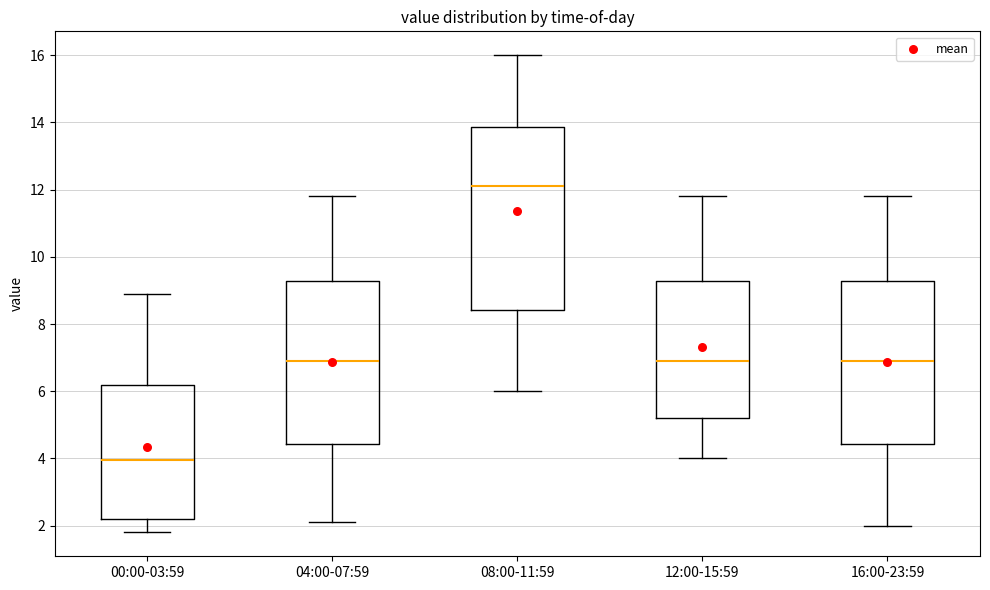

Reading left to right, read every box against the y-axis: the position of its median line, the range the box covers, and the ends of its whiskers. The values are not printed on the chart, so give them approximately, as read against the axis.

00:00-03:59: median 4.0, box 2.2 to 6.2, whiskers 1.8 to 9.0
04:00-07:59: median 7.0, box 4.4 to 9.2, whiskers 2.2 to 11.8
08:00-11:59: median 12.2, box 8.4 to 13.8, whiskers 6.0 to 16.0
12:00-15:59: median 7.0, box 5.2 to 9.2, whiskers 4.0 to 11.8
16:00-23:59: median 7.0, box 4.4 to 9.2, whiskers 2.0 to 11.8